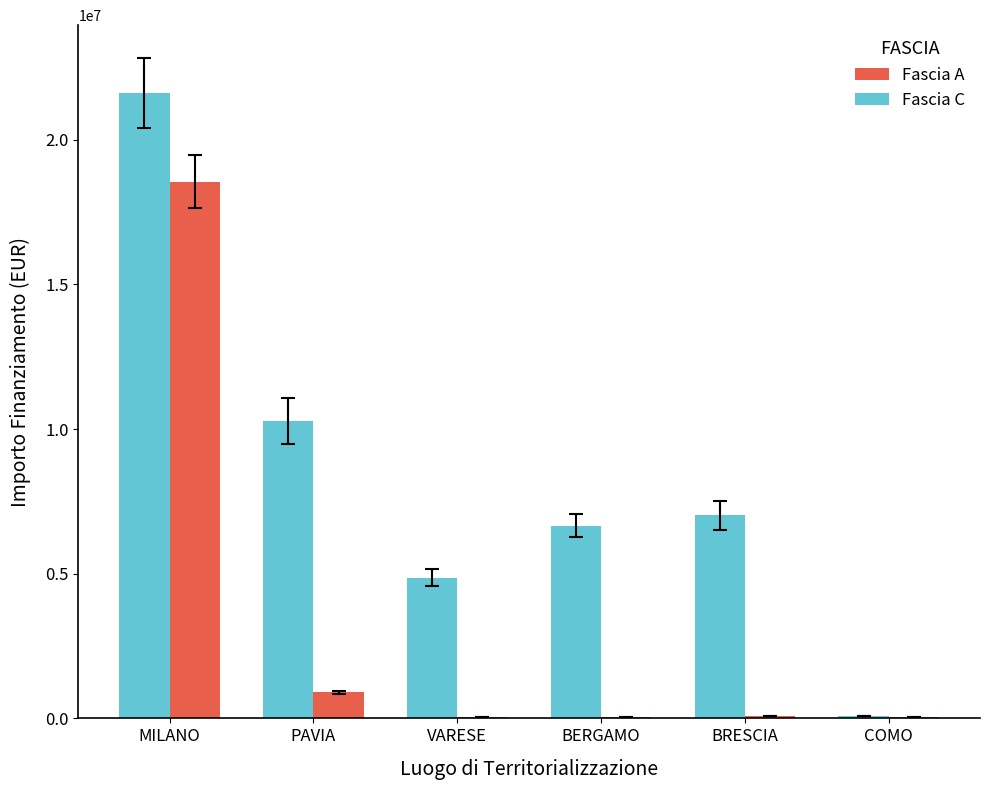

True or false: Fascia A has a value of 84977.9 at BRESCIA.

True